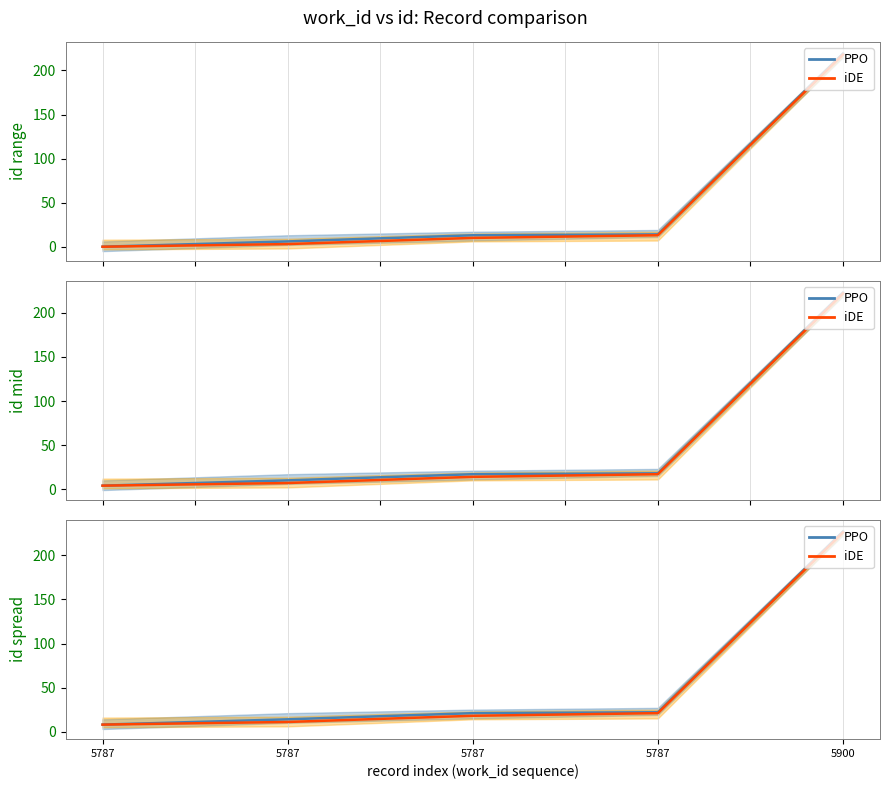

Reading left to right, list all the values displayed in this chart.

PPO: 5787=8	5787=14	5787=21	5787=22	5900=227
iDE: 5787=8	5787=11	5787=18	5787=21	5900=226